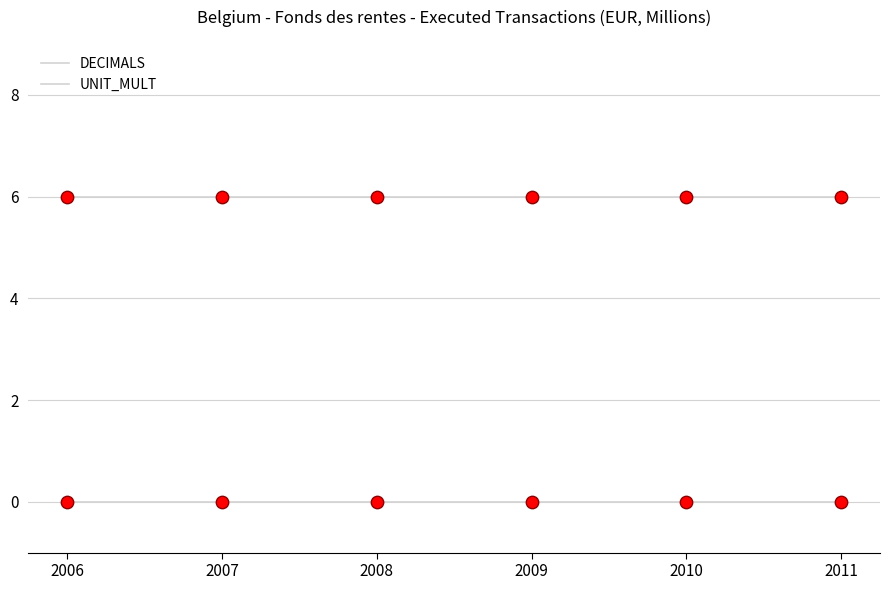

Does the chart have visible grid lines?

Yes